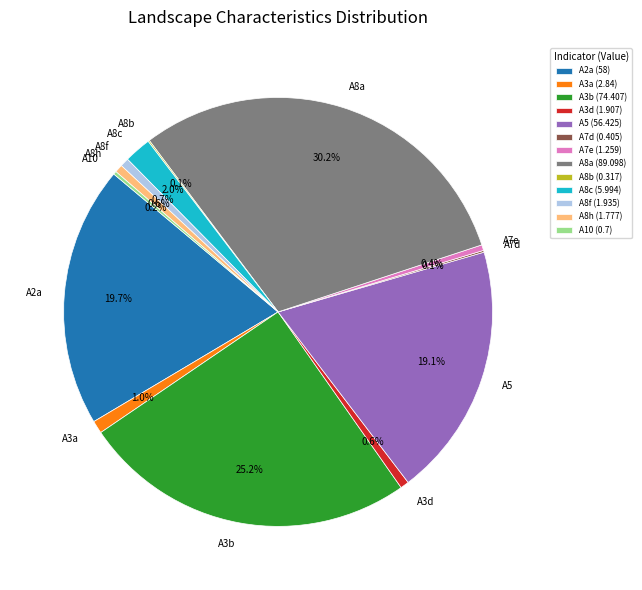

To the nearest percent, what is the difference between the largest and smallest slice percentages?

30%